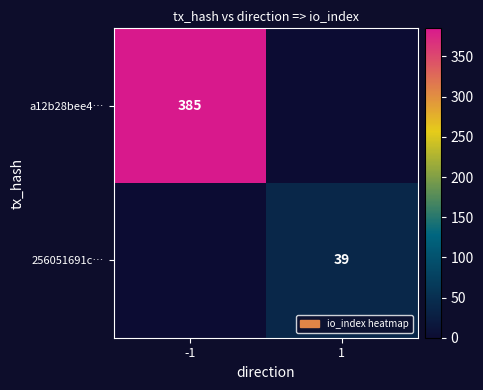

True or false: 256051691c… has a value of 39 at 1.

True